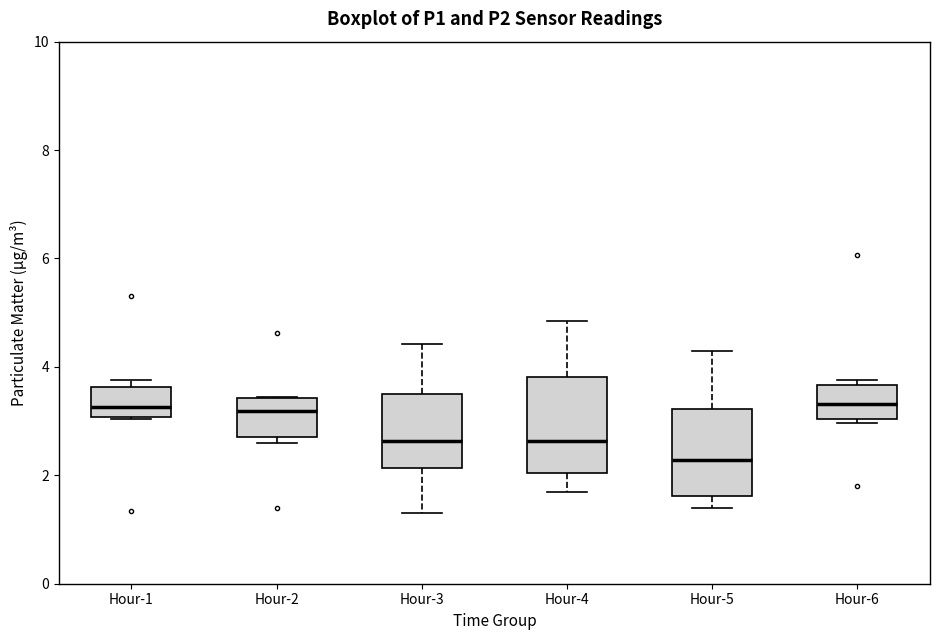

Which box has the lowest median line?

Hour-5